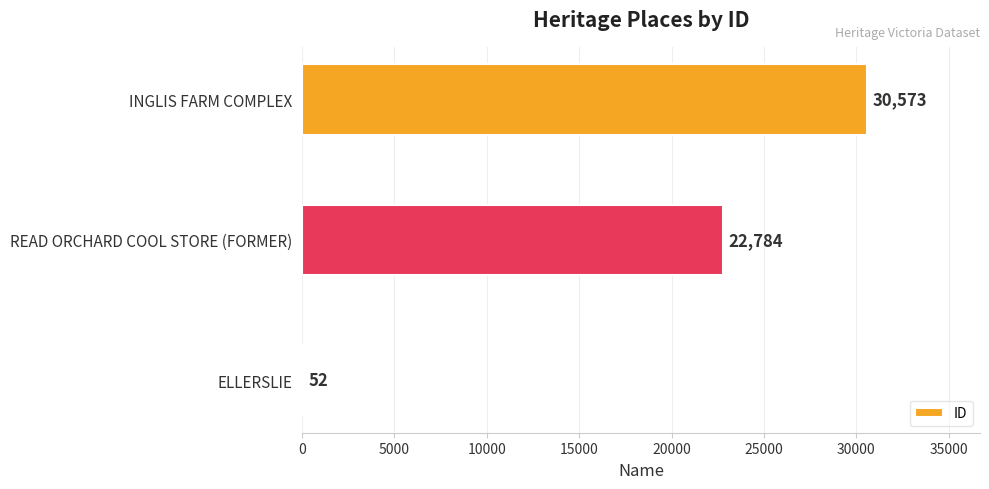

Is it true that the value at INGLIS FARM COMPLEX is 30573?

True